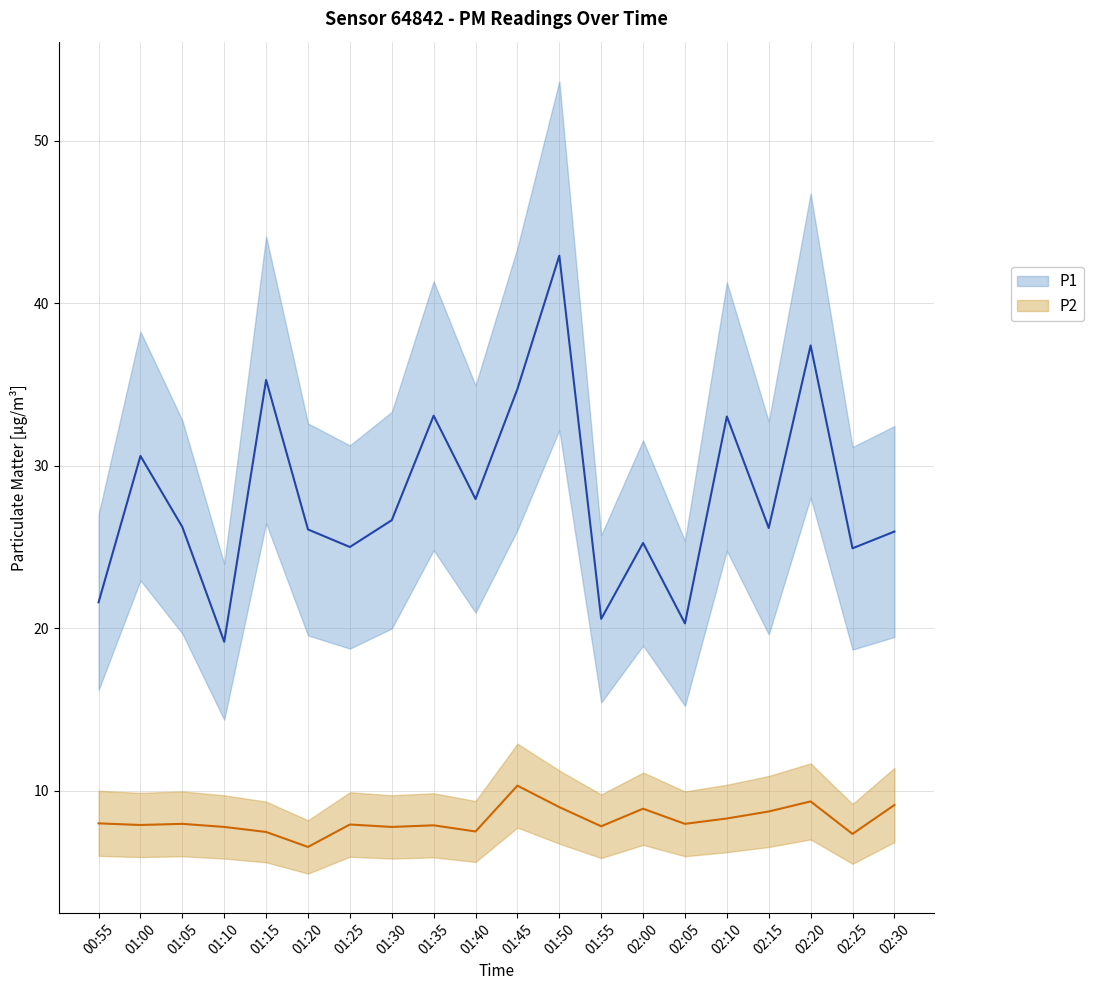

What is the difference between the second highest and minimum values in the P1 series?

18.2